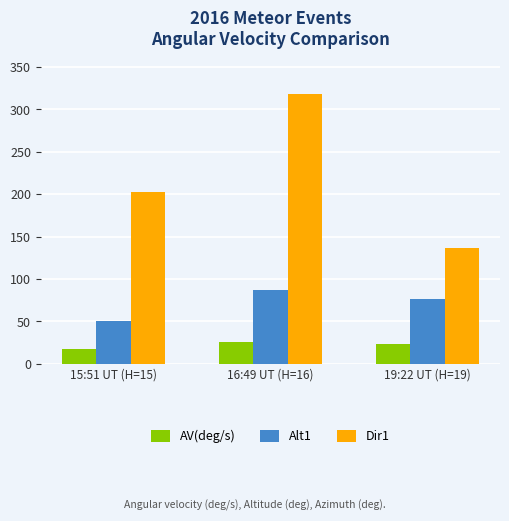

At which category does the chart reach its peak across all series?

16:49 UT (H=16)